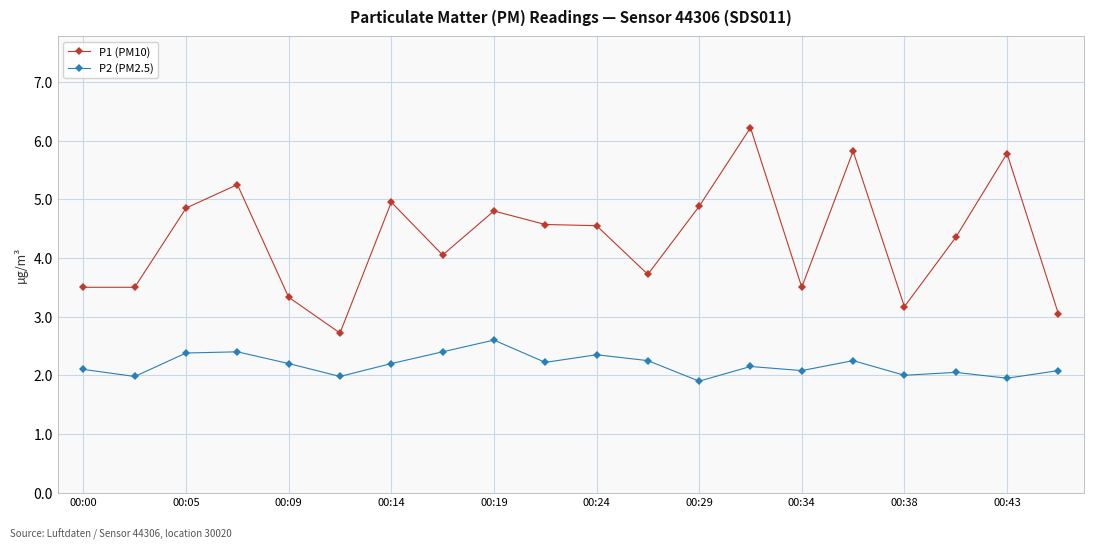

True or false: P1 (PM10) has more than 1 interior local peaks.

True